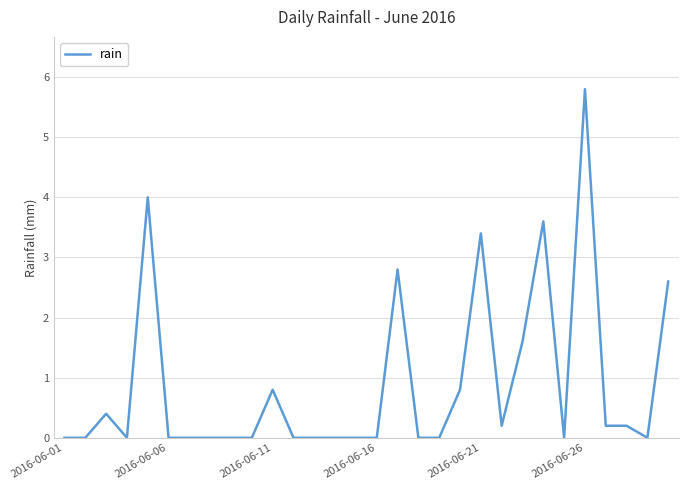

What is the maximum value shown in the chart?

5.8